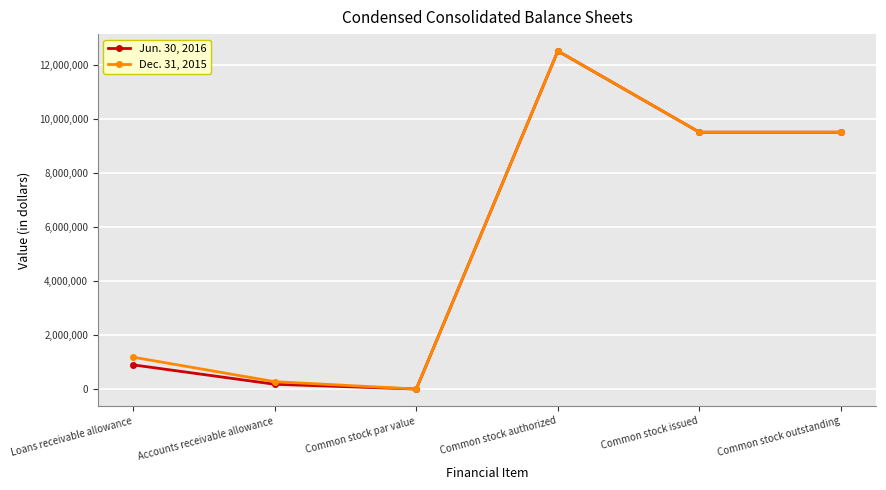

Is it true that Dec. 31, 2015 equals 1177000 at Loans receivable allowance?

True